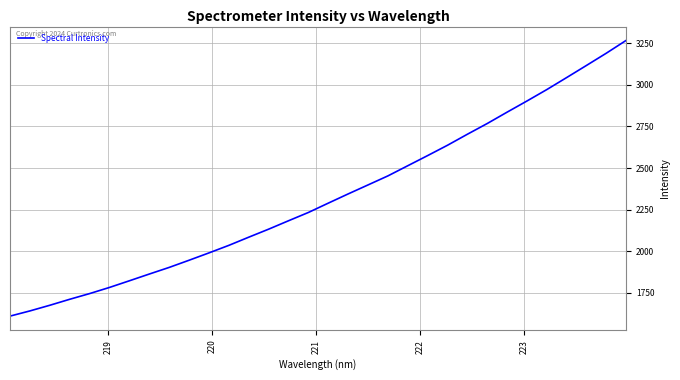

What is the smallest value displayed?

1610.8